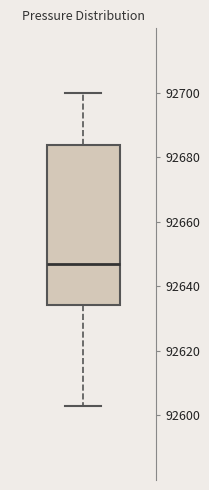

Transcribe this box plot: give where the median line is, the range the box spans, and where the two whiskers end, as read against the y-axis. The values are not printed on the chart, so give them approximately, as read against the axis.

median 92648, box 92634 to 92684, whiskers 92602 to 92700